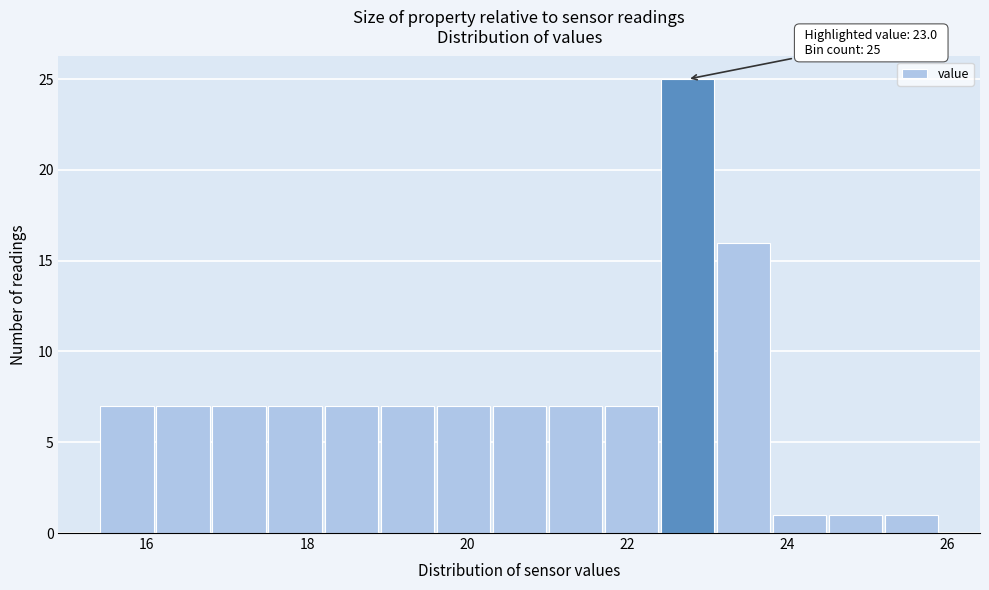

Read against the x-axis, roughly where is the centre of the tallest bar?

22.8